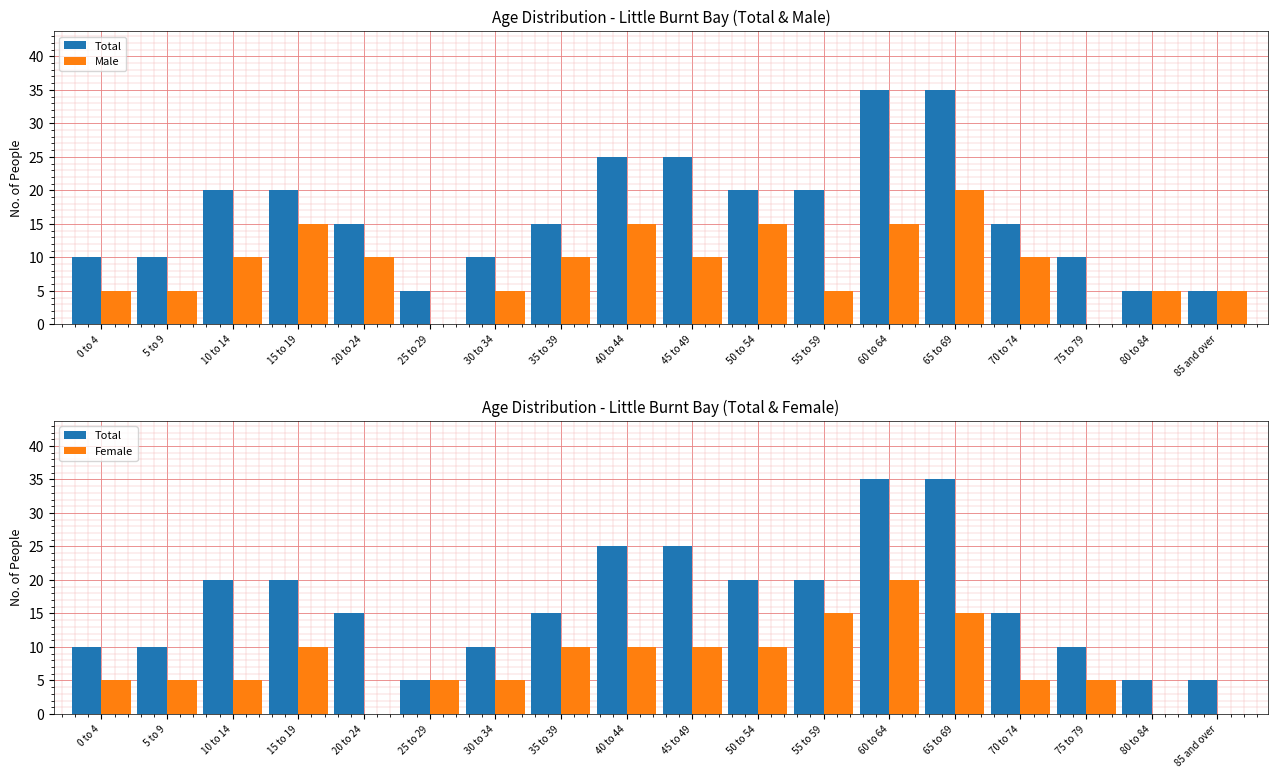

Does the chart contain stacked bars?

No